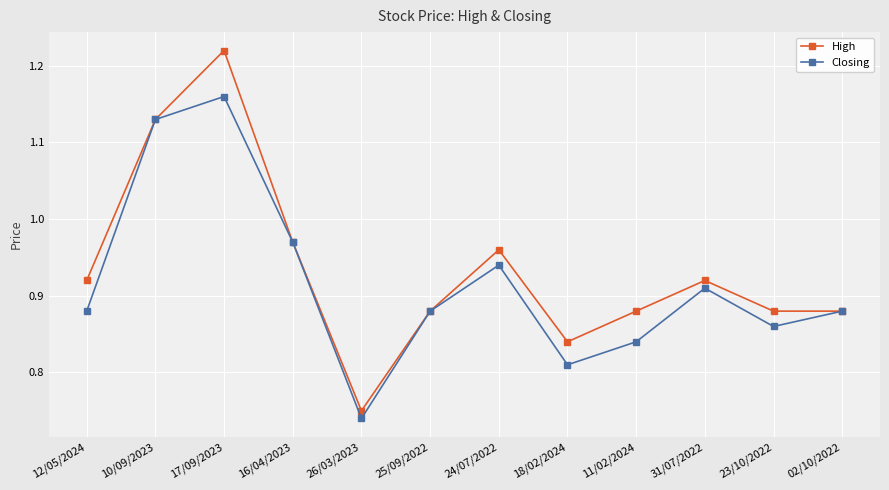

How many categories are shown in the chart?

12